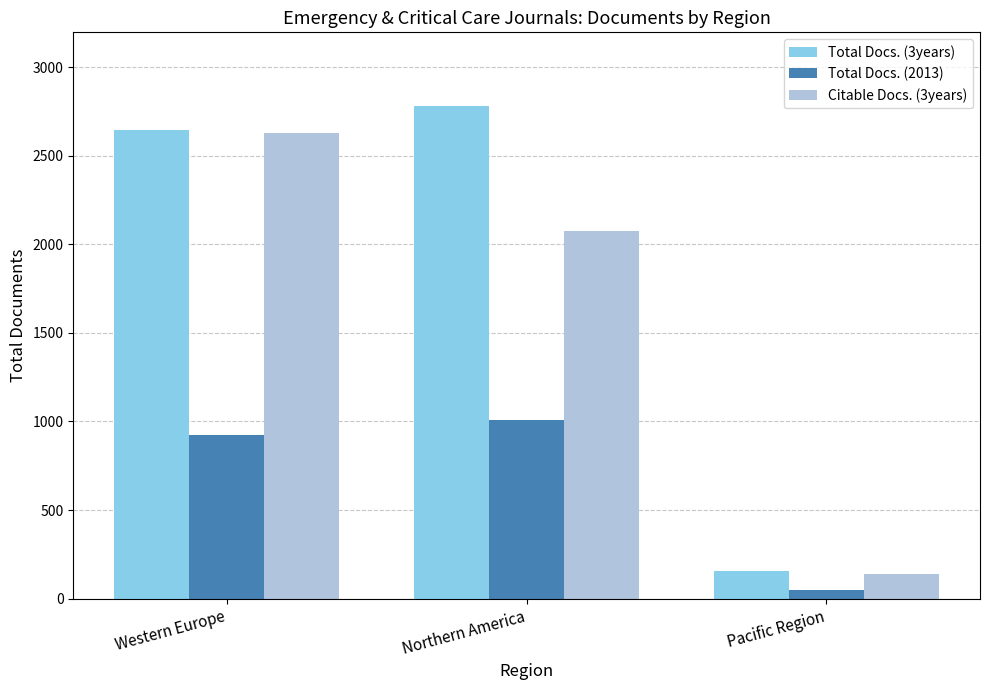

Reading left to right, what are all the values shown in this chart?

Total Docs. (3years): 2642	2779	155
Total Docs. (2013): 925	1008	47
Citable Docs. (3years): 2629	2074	137